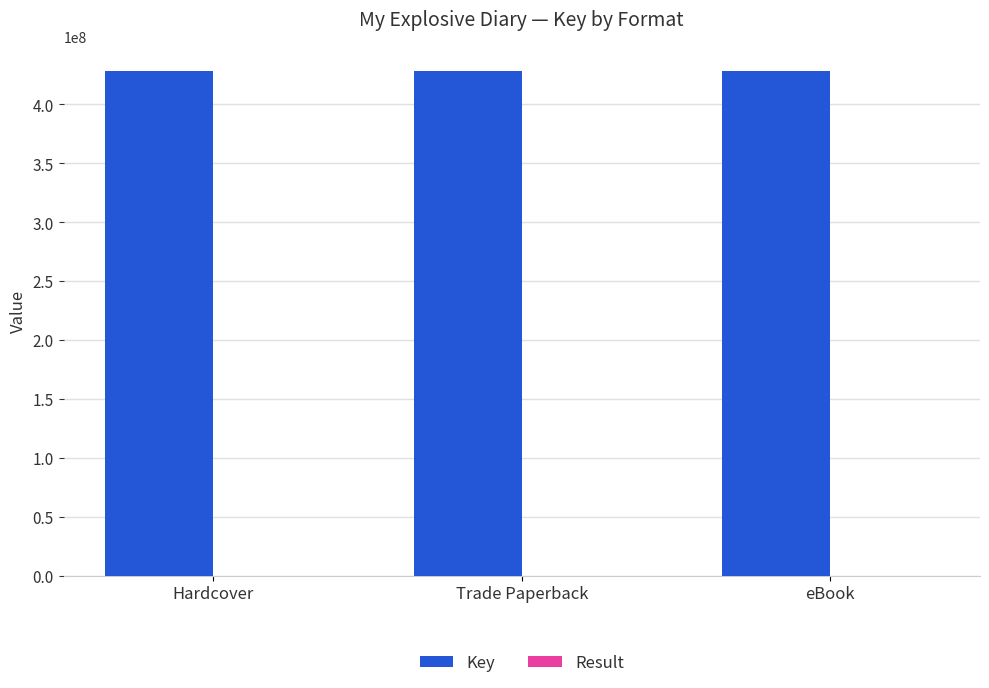

The value of Key at eBook is 756561792. True or false?

False